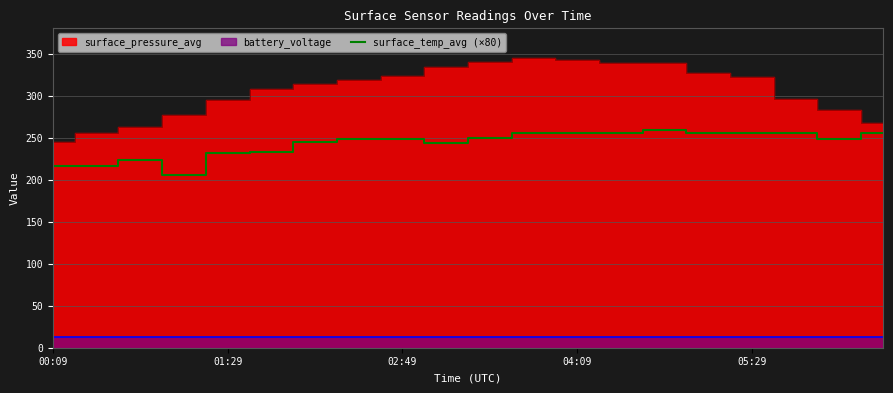

The value of surface_temp_avg (×80) at 00:09 is 216.0. True or false?

True